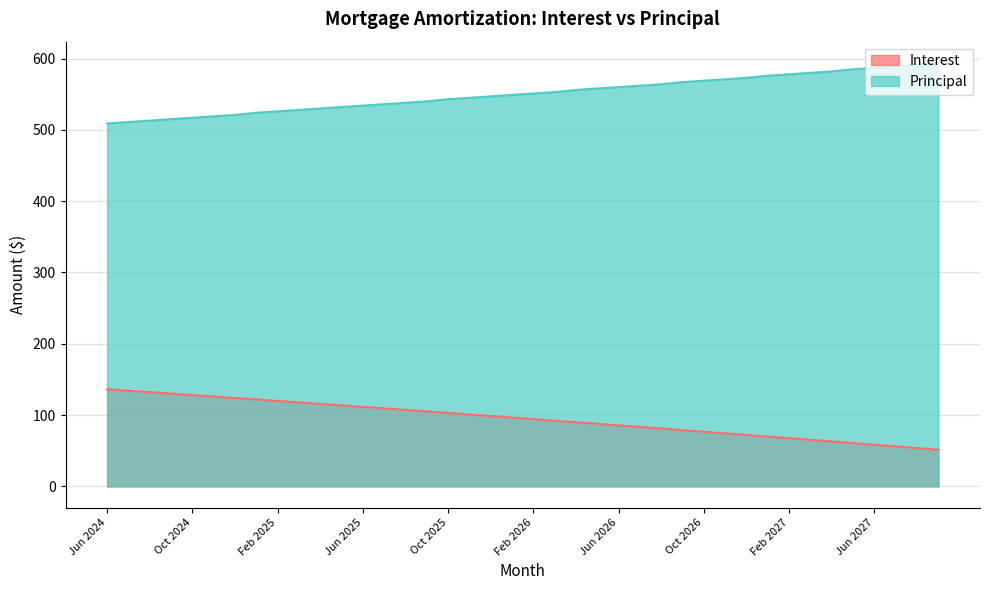

Rank the series by their maximum value, from highest to lowest.

Principal, Interest